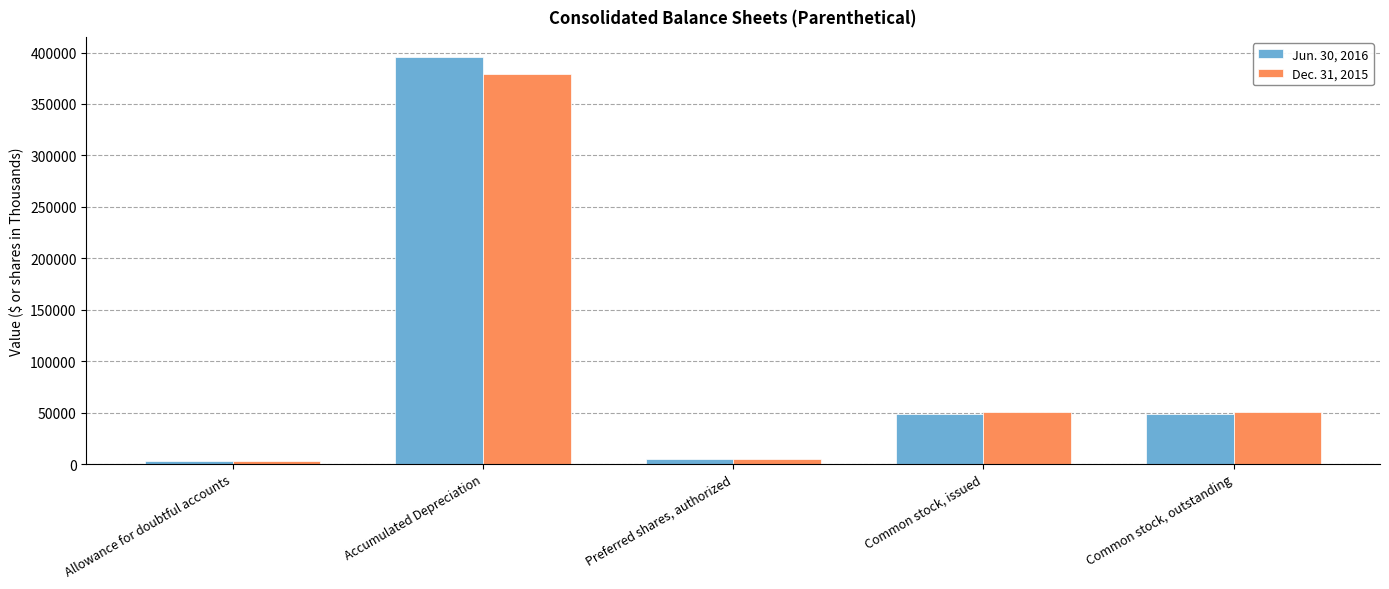

Between Accumulated Depreciation and Common stock, issued, which series saw the biggest shift?

Jun. 30, 2016